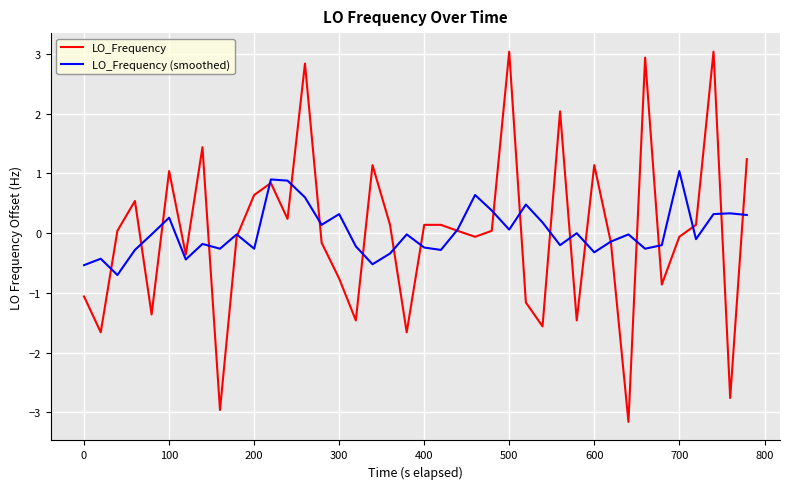

What is the maximum value for LO_Frequency (smoothed)?

1.0